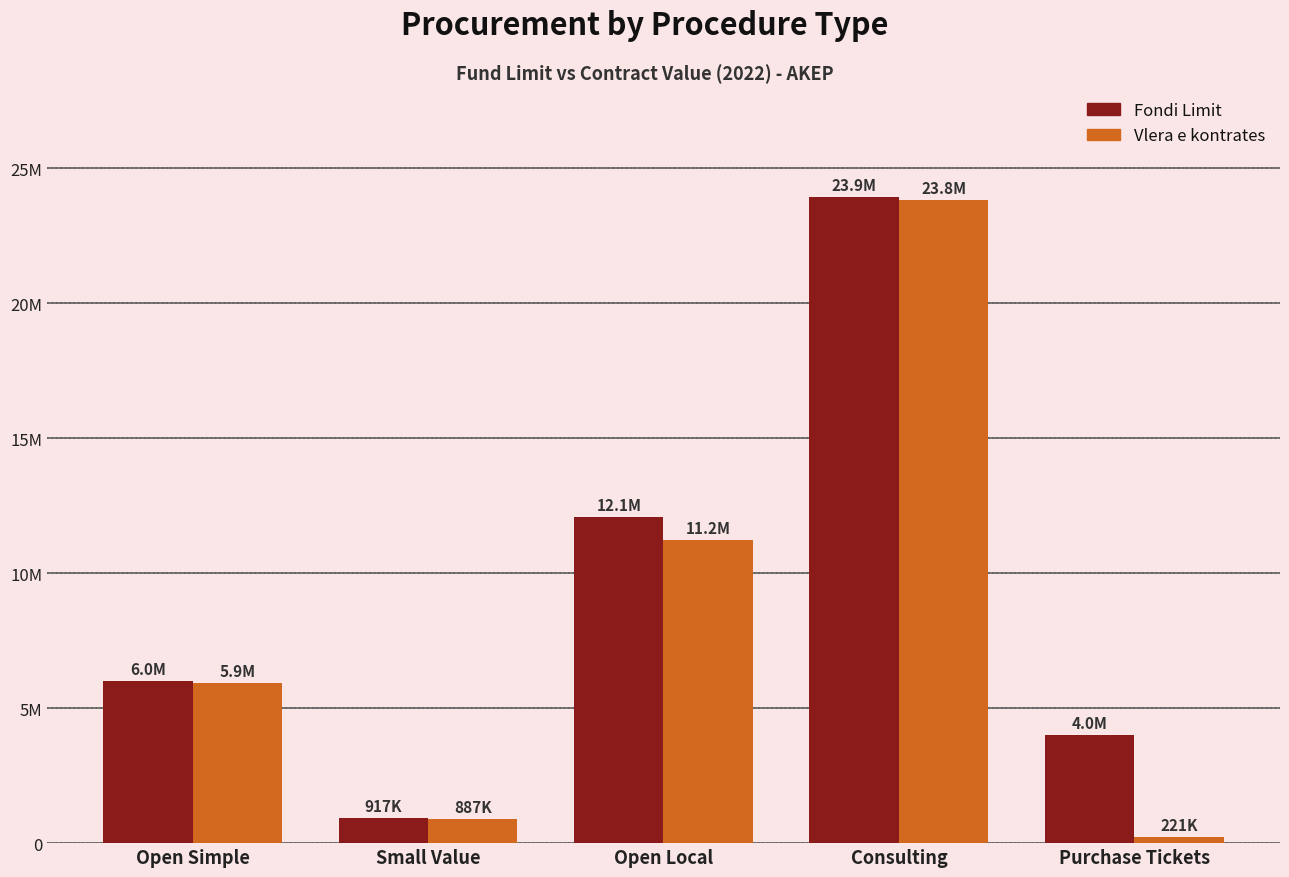

At which label does Fondi Limit reach its peak?

Consulting